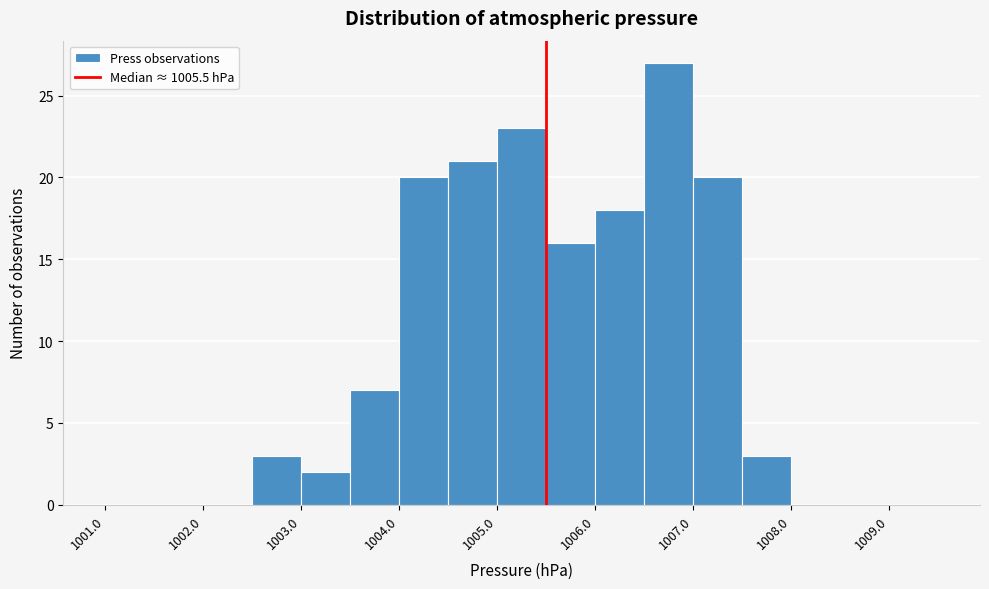

How tall is the bar that spans 1004.0 to 1004.5 on the x-axis? The values are not printed on the chart, so give them approximately, as read against the axis.

20